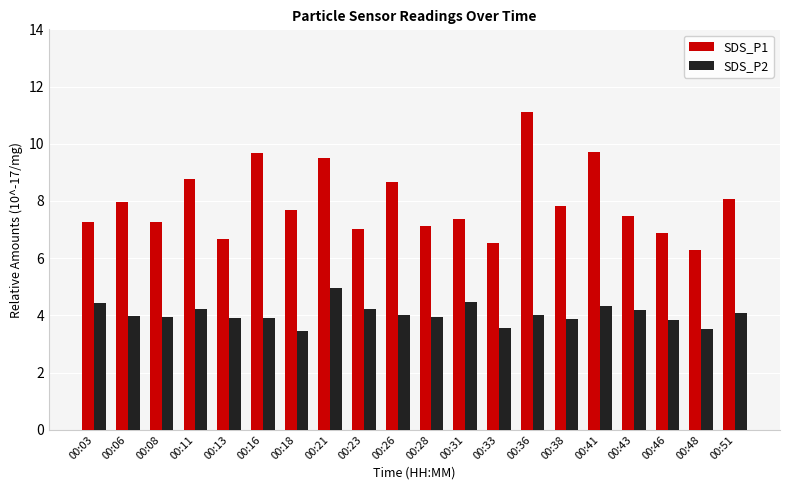

What is the greatest value displayed?

11.1